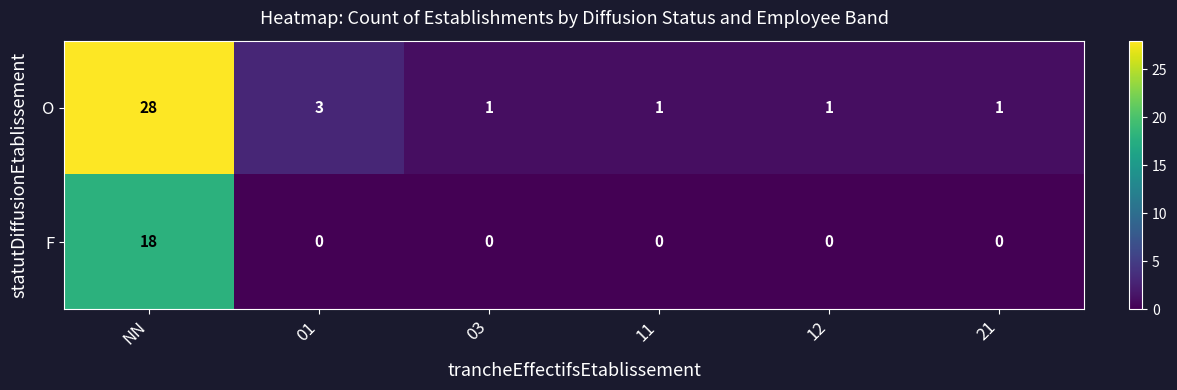

At which category does the chart reach its peak across all series?

NN